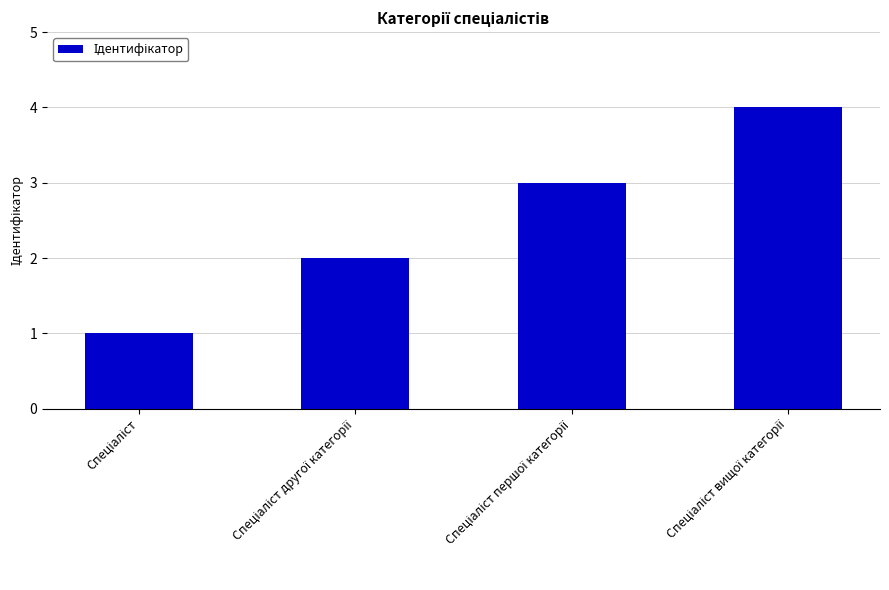

How many categories are shown in the chart?

4